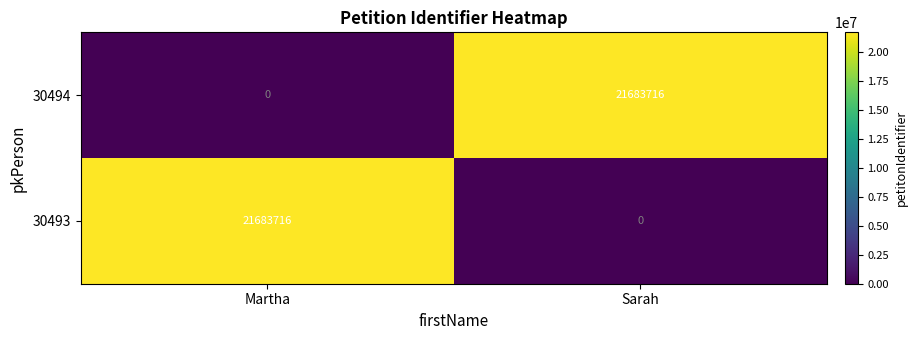

What is the total value across all series at Sarah?

21683716